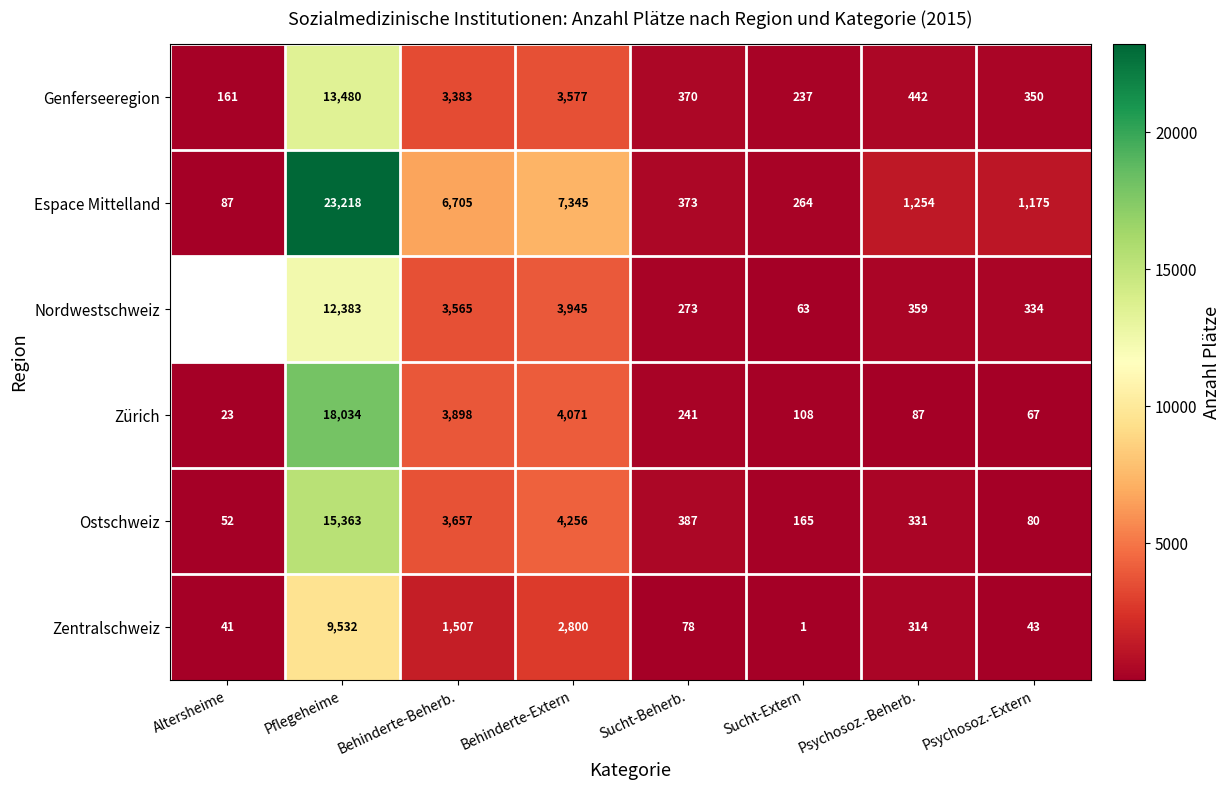

What is the difference between the highest and lowest values at Sucht-Beherb.?

309